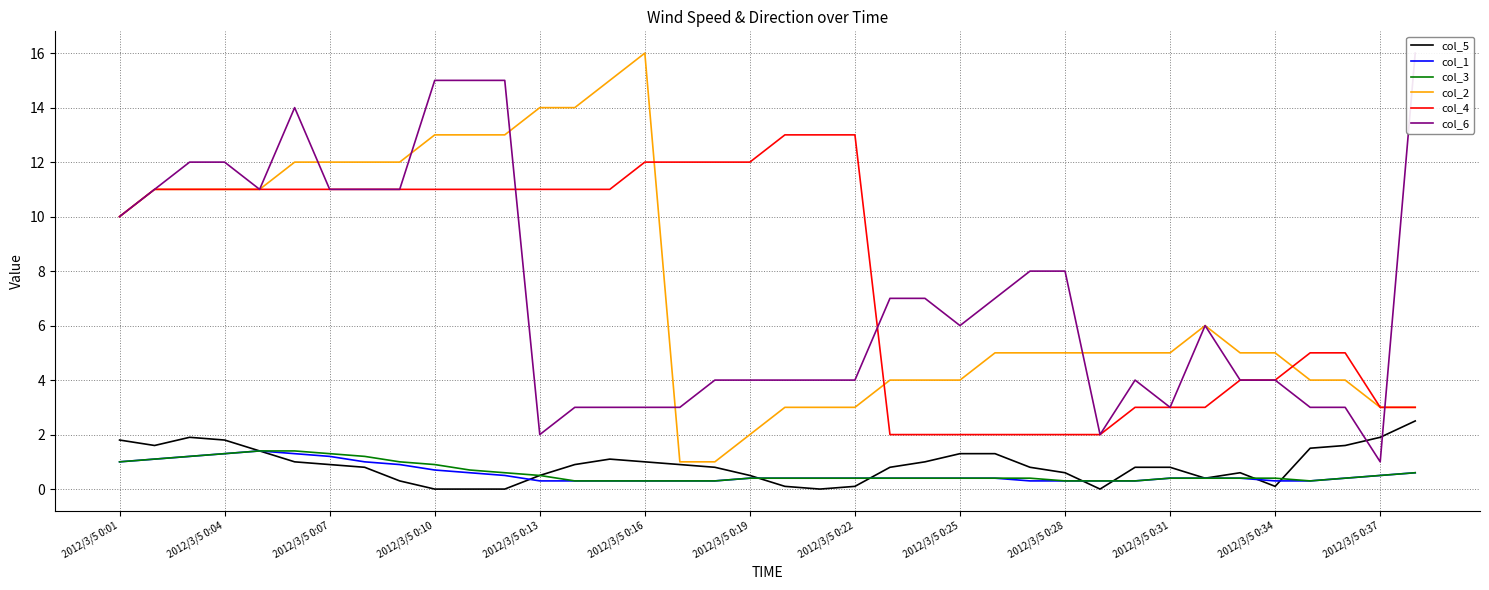

How many times do col_4 and col_2 cross each other?

3